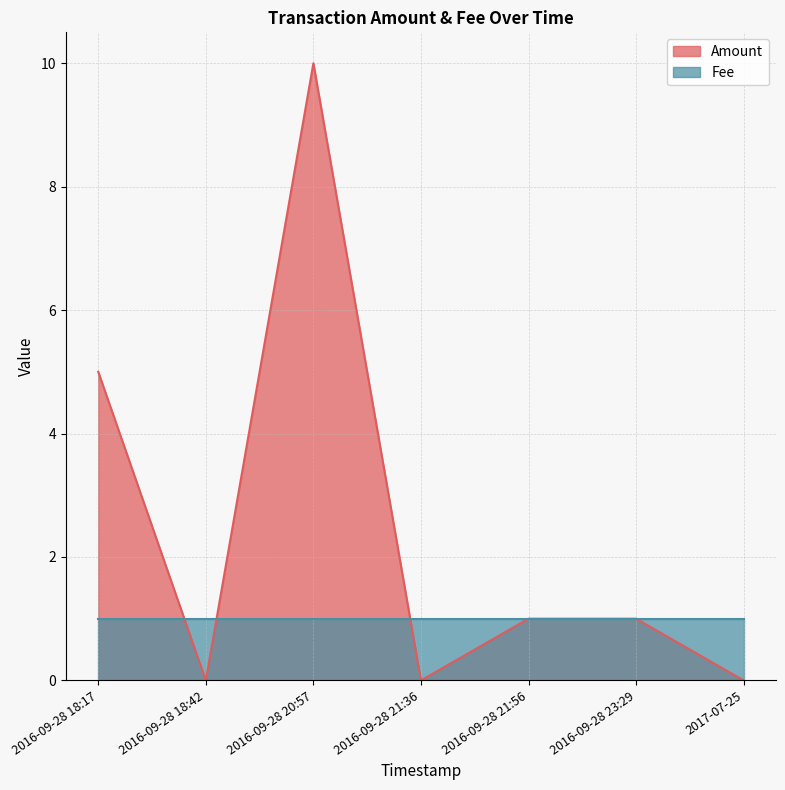

True or false: Fee has a value of 0 at 2016-09-28 18:42.

False